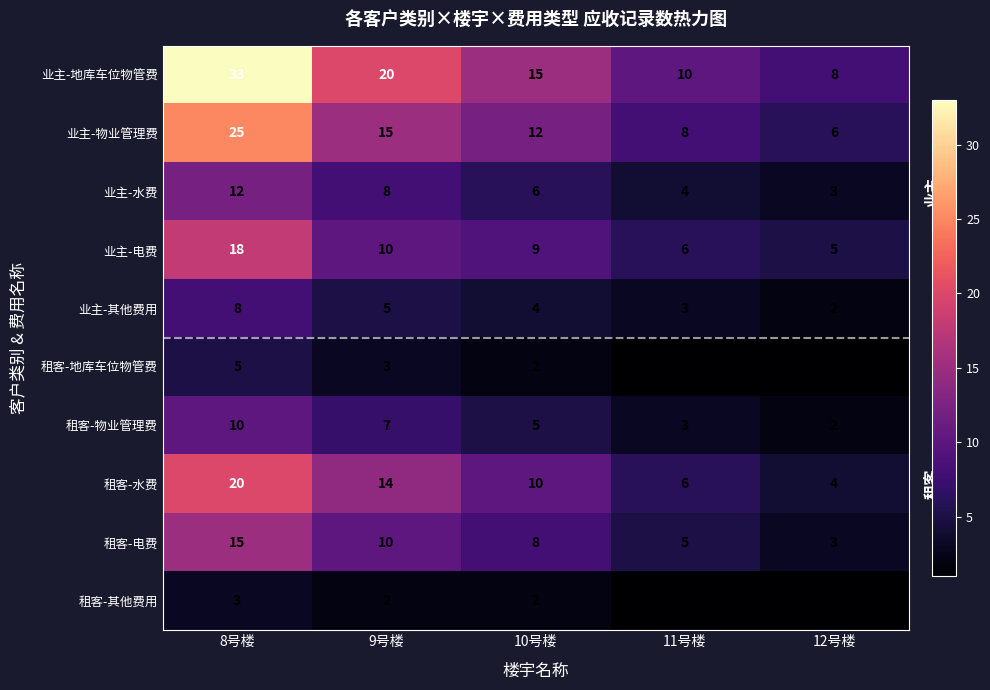

The value of 租客-电费 at 12号楼 is 3. True or false?

True